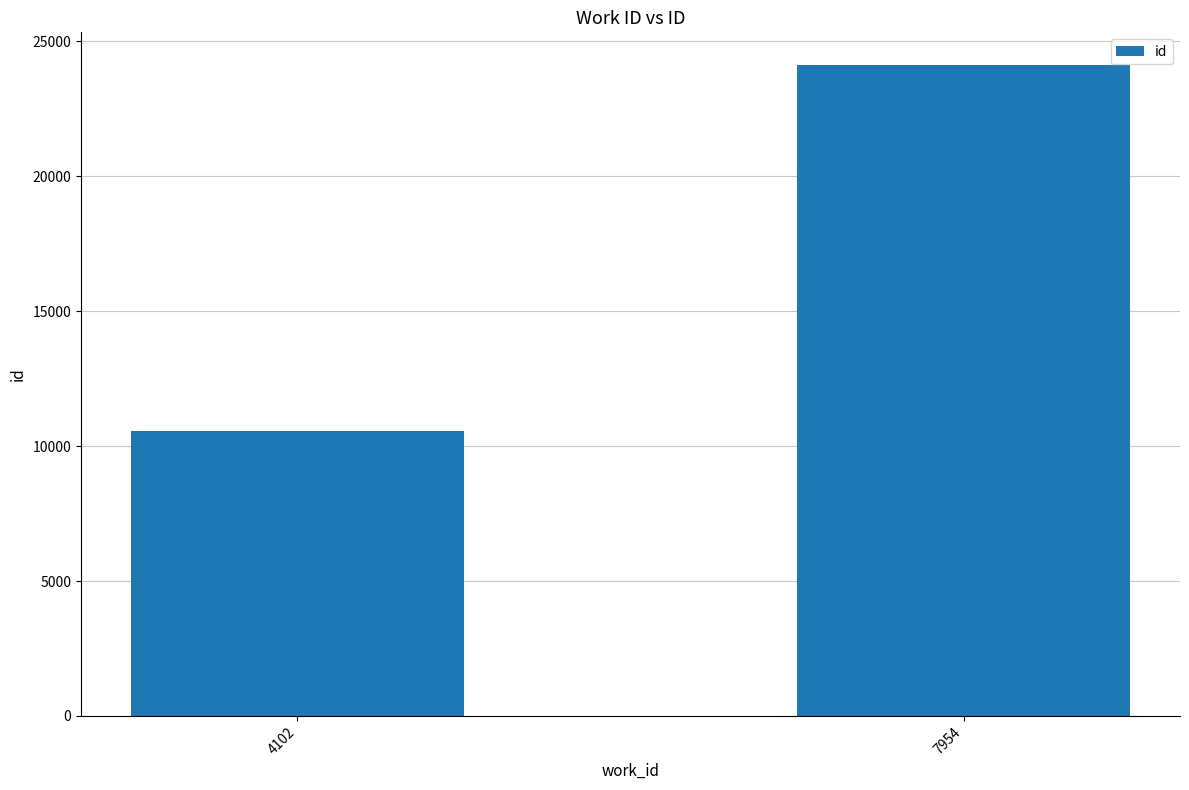

How many data points does each series have?

2